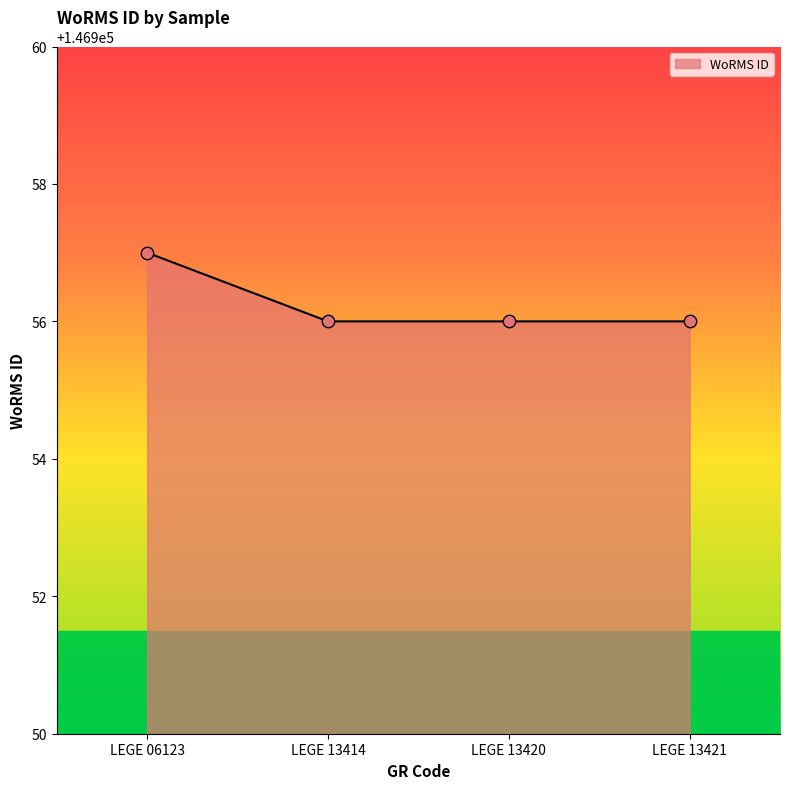

What is the ratio of the value at LEGE 13420 to the value at LEGE 06123?

1.0